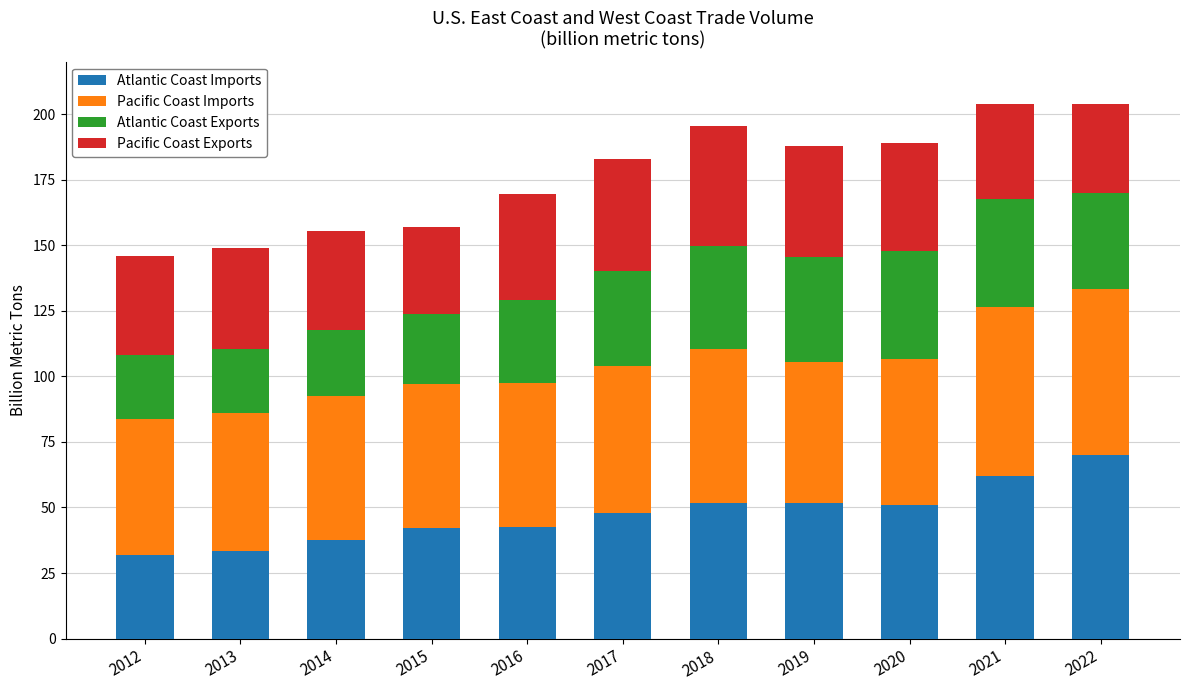

What is the total value across all series at 2022?

203.8